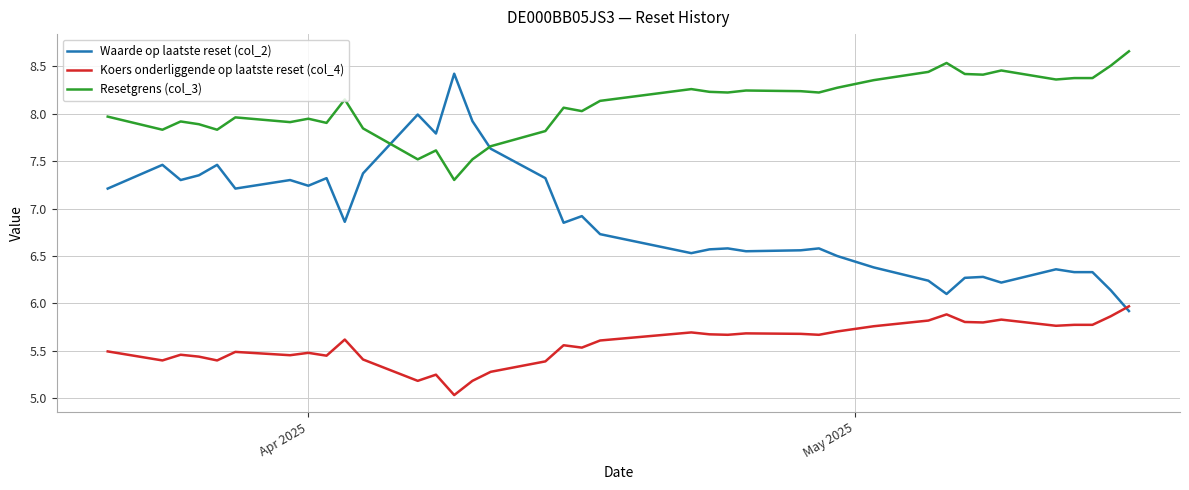

Which series has the largest total across all categories?

Resetgrens (col_3)